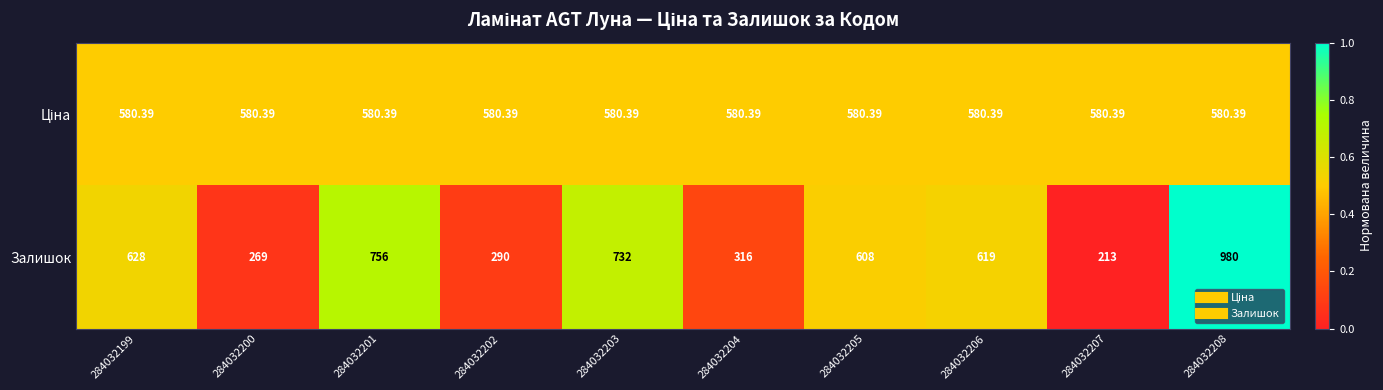

Which label corresponds to the smallest value in the chart?

284032207